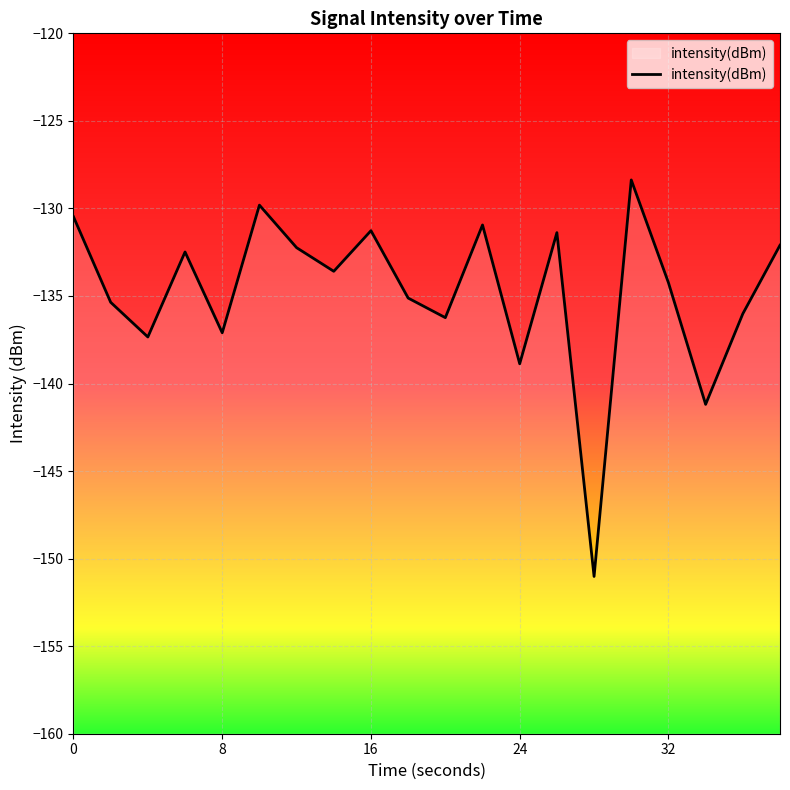

The chart shows a value of -42.5 at 32. True or false?

False